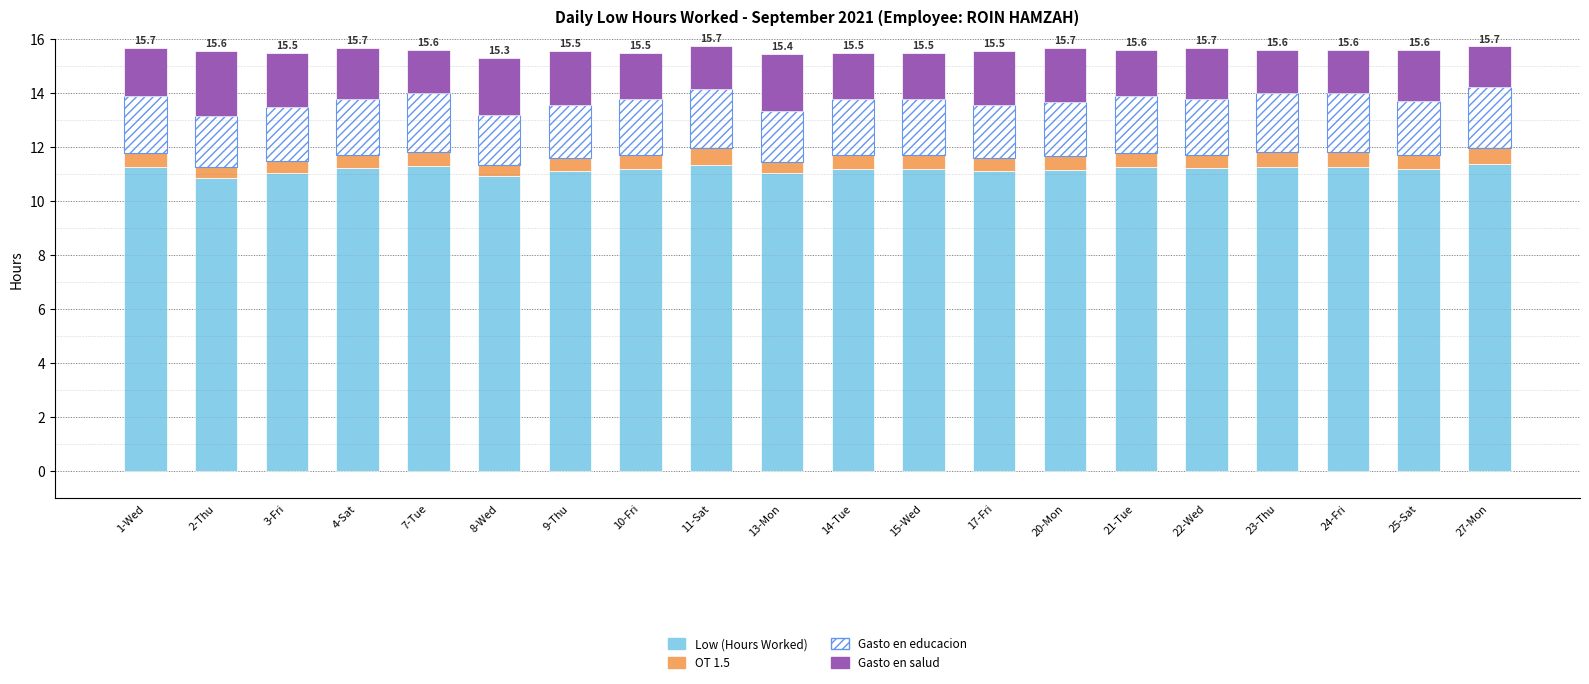

What is the total value across all series at 13-Mon?

15.4